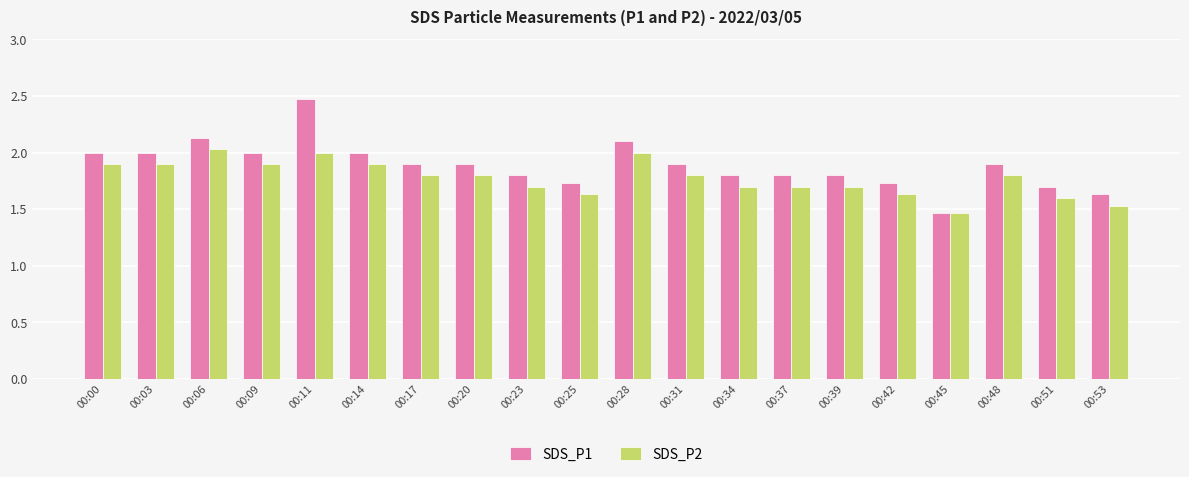

Is it true that SDS_P1 equals 1.3 at 00:00?

False